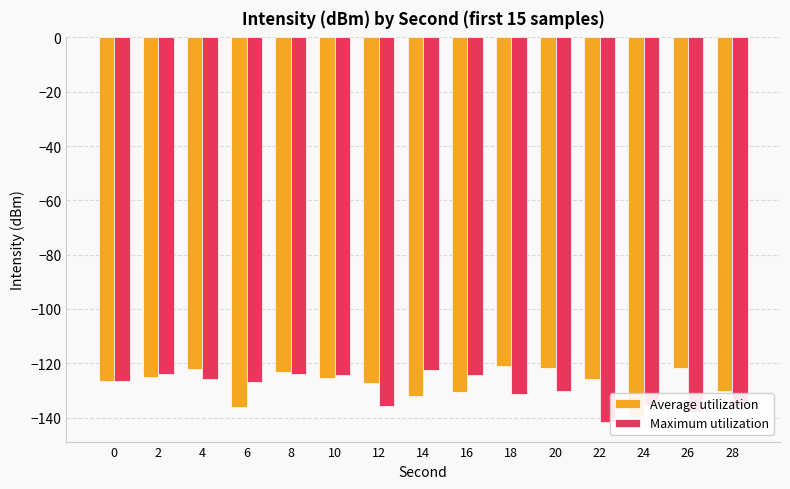

Which series changed the most between 6 and 24?

Maximum utilization